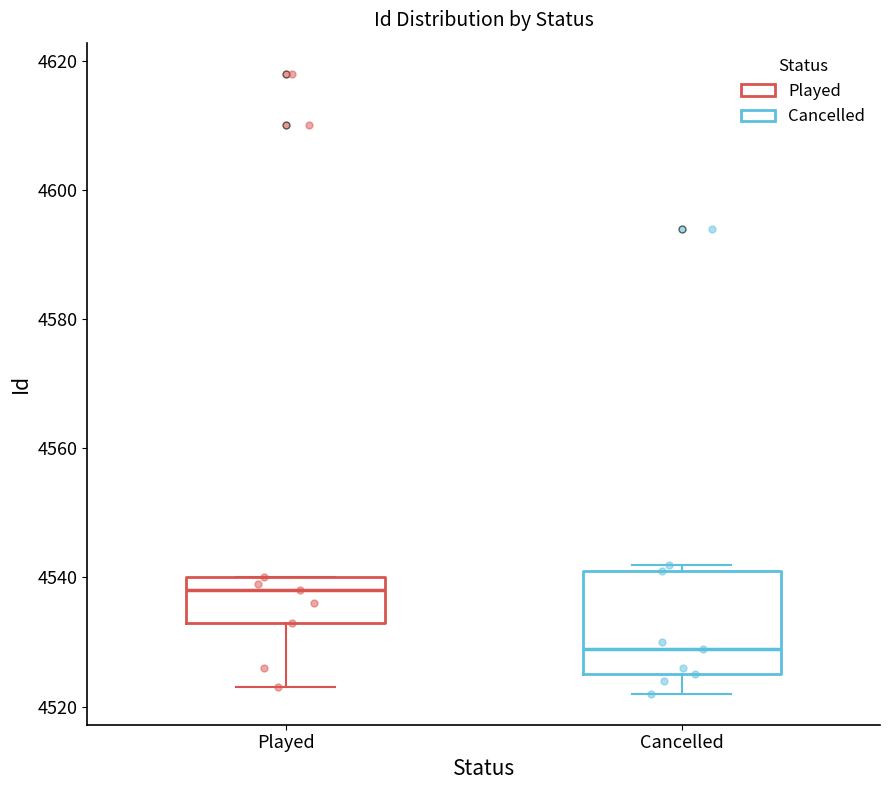

Which box's median line is the highest?

Played